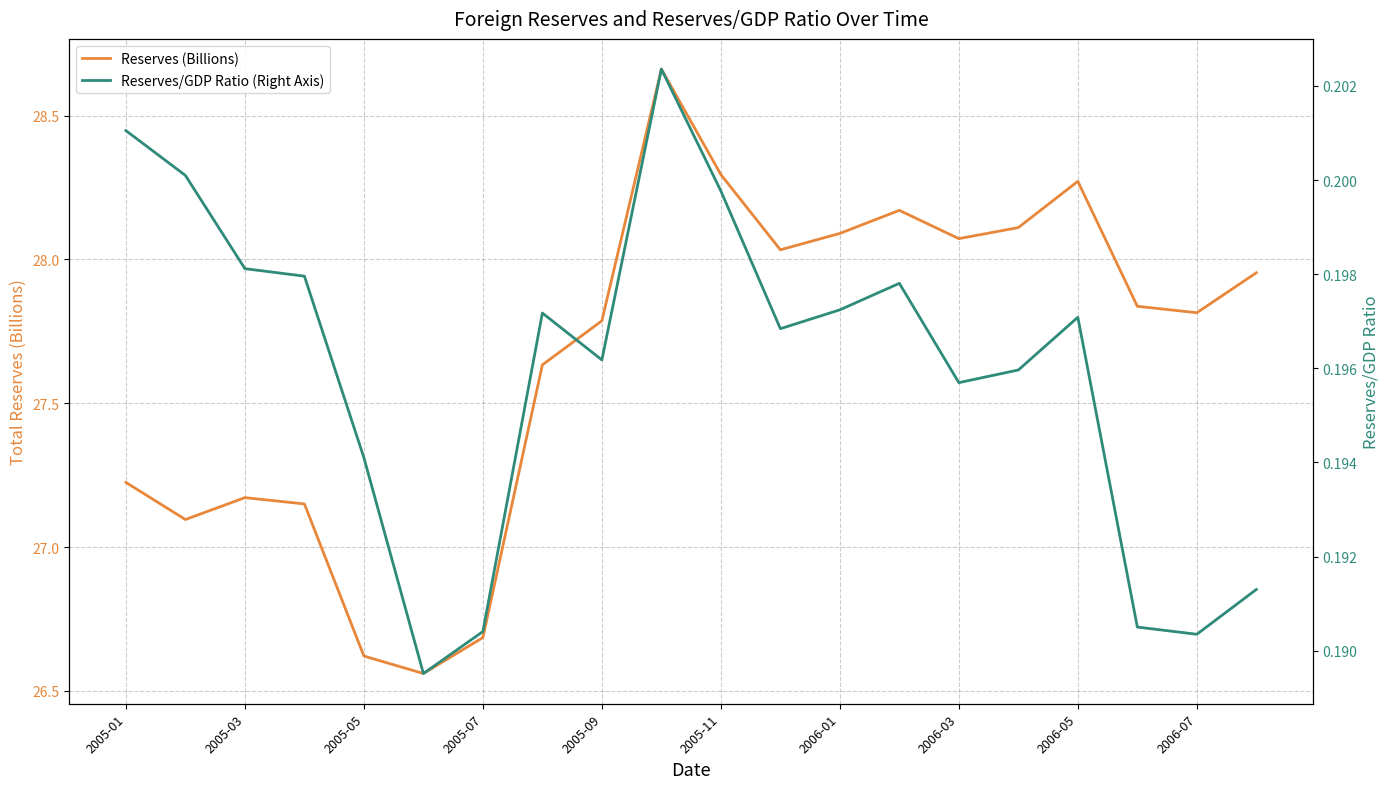

What is the highest value of the Reserves/GDP Ratio (Right Axis) series?

0.2